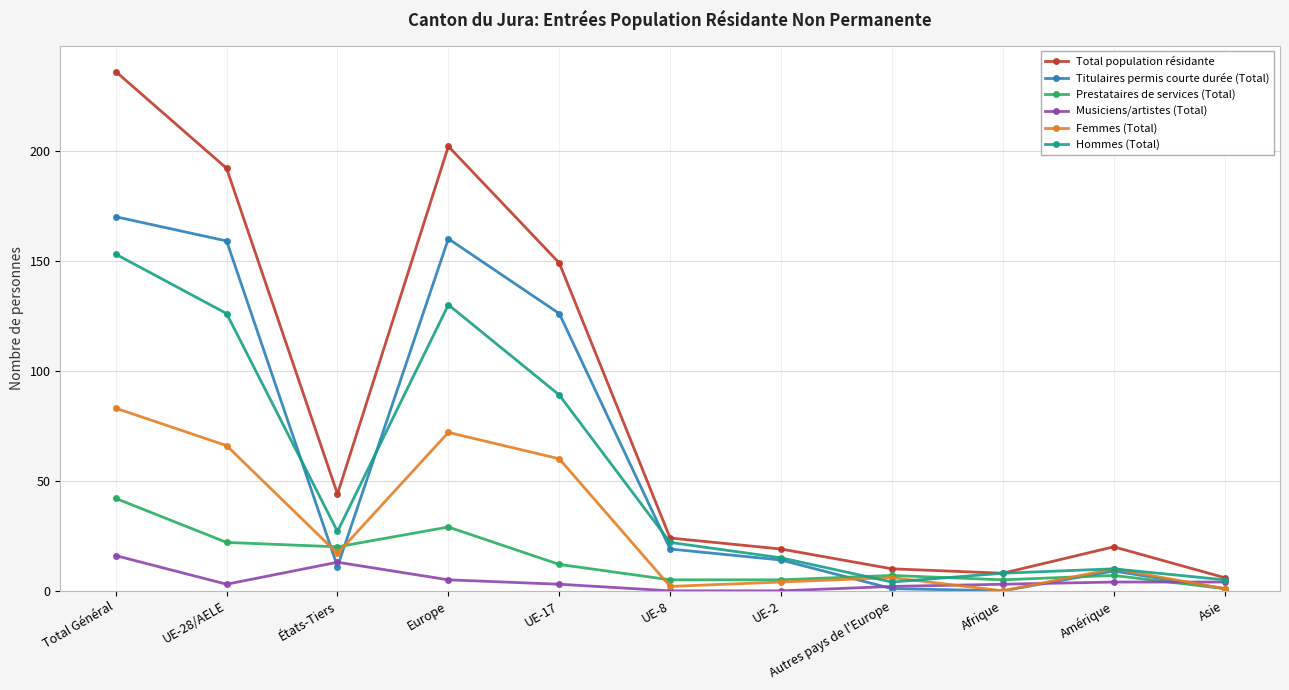

Reading left to right, list all the values displayed in this chart.

Total population résidante: 236	192	44	202	149	24	19	10	8	20	6
Titulaires permis courte durée (Total): 170	159	11	160	126	19	14	1	0	9	1
Prestataires de services (Total): 42	22	20	29	12	5	5	7	5	7	1
Musiciens/artistes (Total): 16	3	13	5	3	0	0	2	3	4	4
Femmes (Total): 83	66	17	72	60	2	4	6	0	10	1
Hommes (Total): 153	126	27	130	89	22	15	4	8	10	5